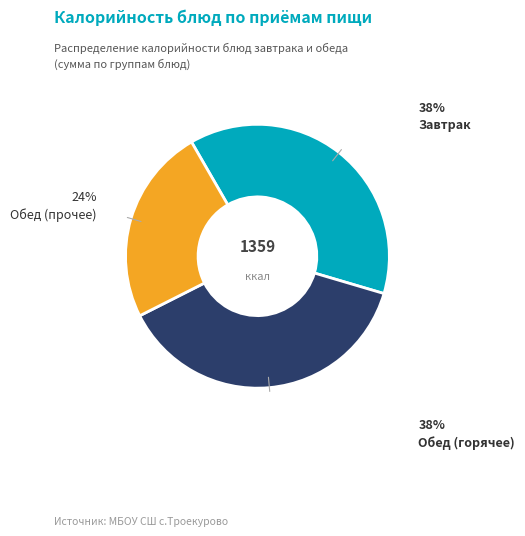

To the nearest percent, what is the average slice percentage?

33%